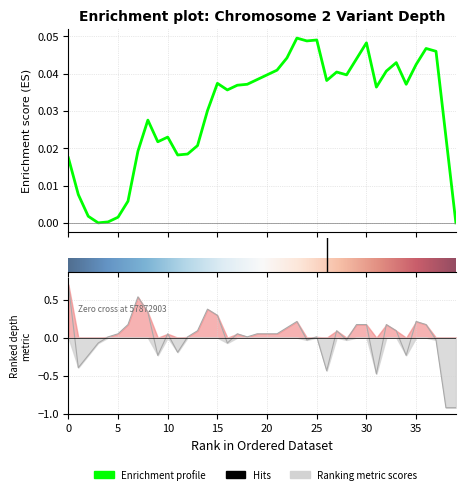

How many data points are less than 0?

14